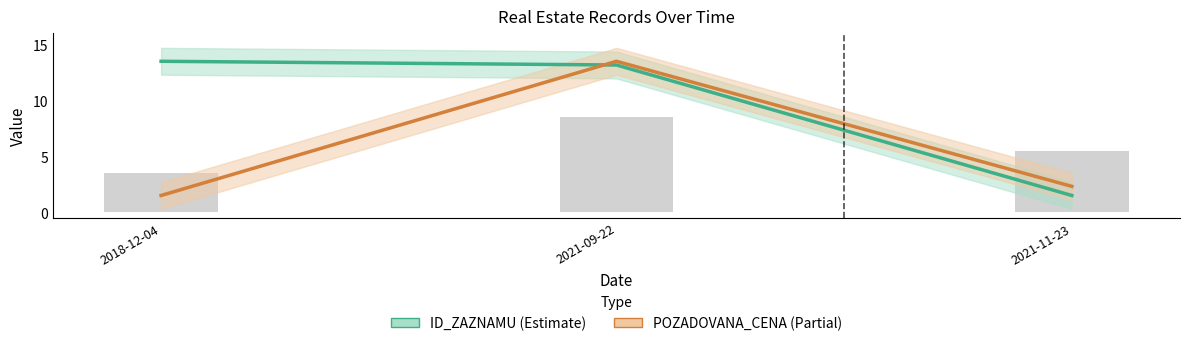

The ID_ZAZNAMU series shows 1.5 at 2021-11-23. True or false?

True